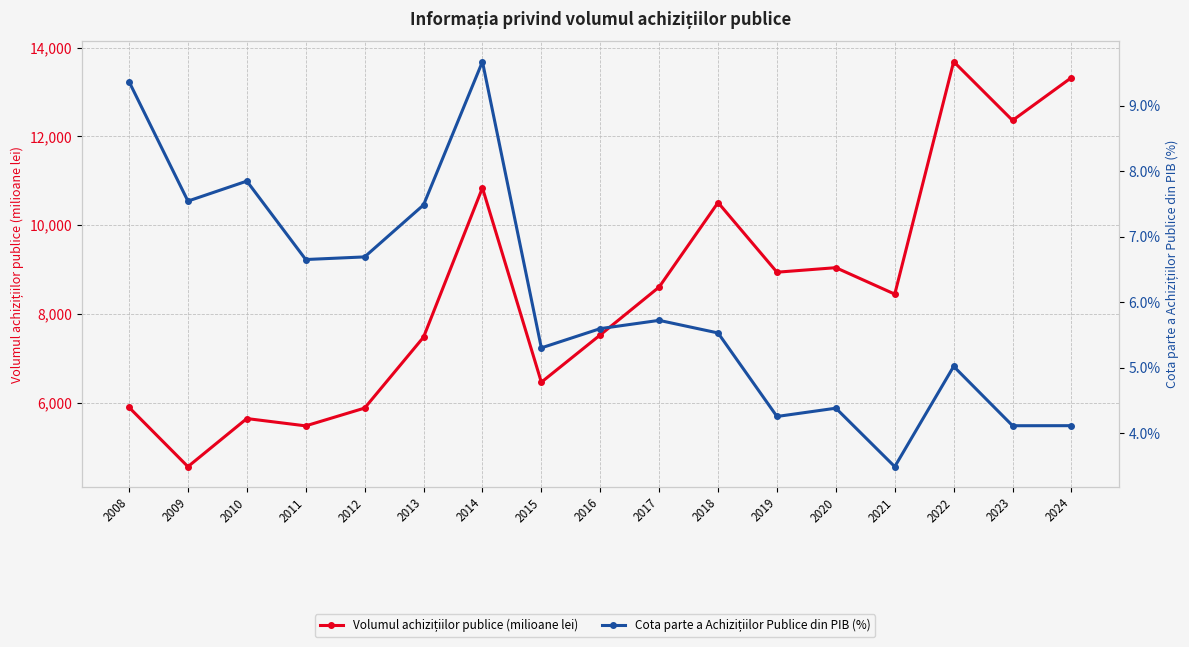

What are all the series names shown in the legend?

Volumul achizițiilor publice (milioane lei), Cota parte a Achizițiilor Publice din PIB (%)